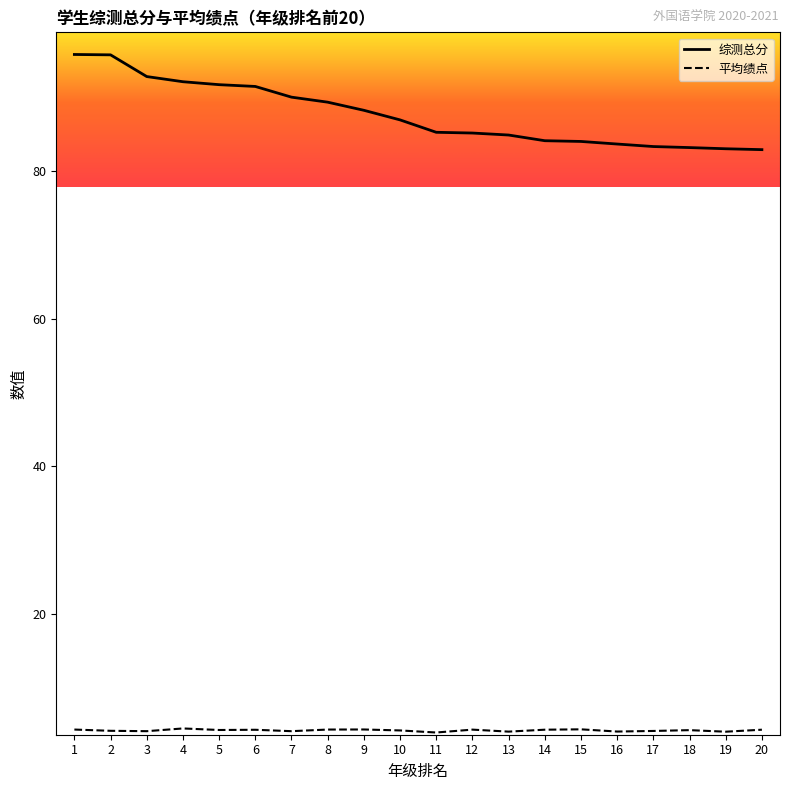

What is the total value across all series at 8?

93.6